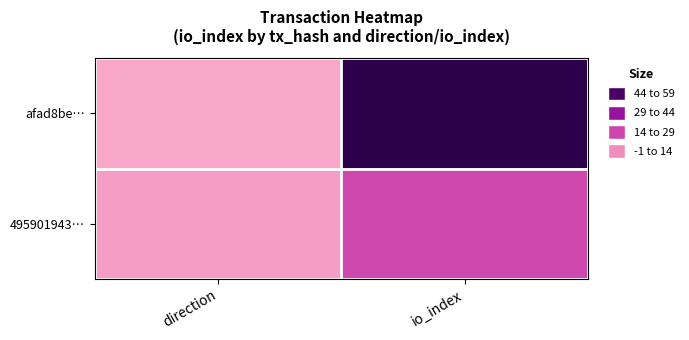

Which series has the largest range (max minus min)?

afad8be…